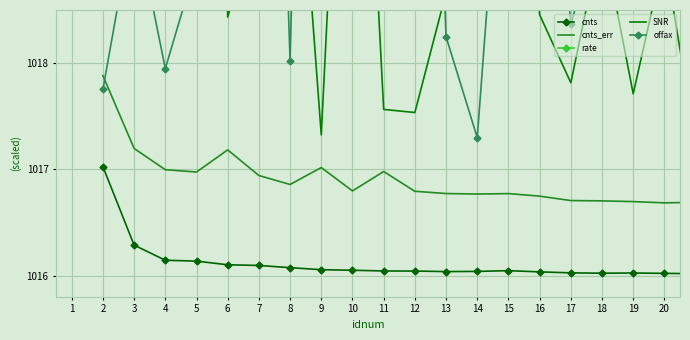

List the series in order of their peak value, highest first.

rate, SNR, offax, cnts_err, cnts